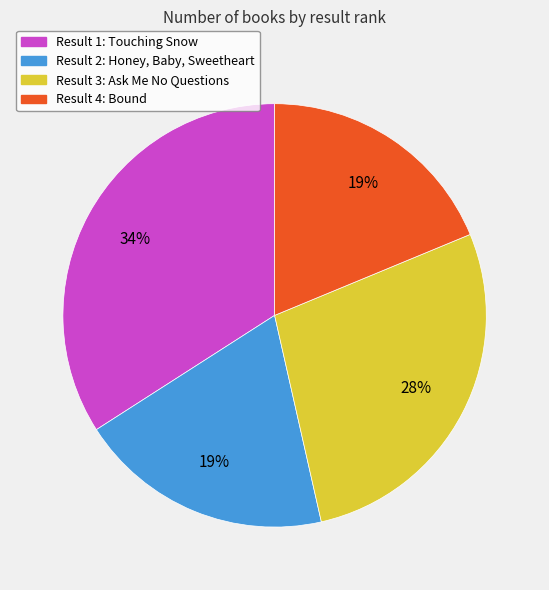

Do Result 2: Honey, Baby, Sweetheart and Result 1: Touching Snow together represent more than half of the pie?

Yes